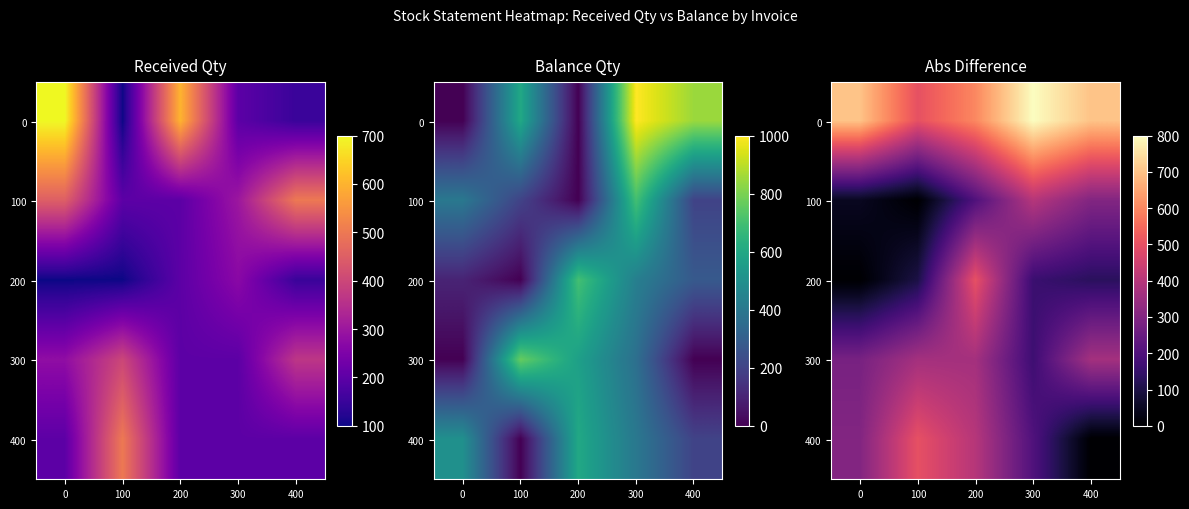

How many data points in 200 are less than 130?

2